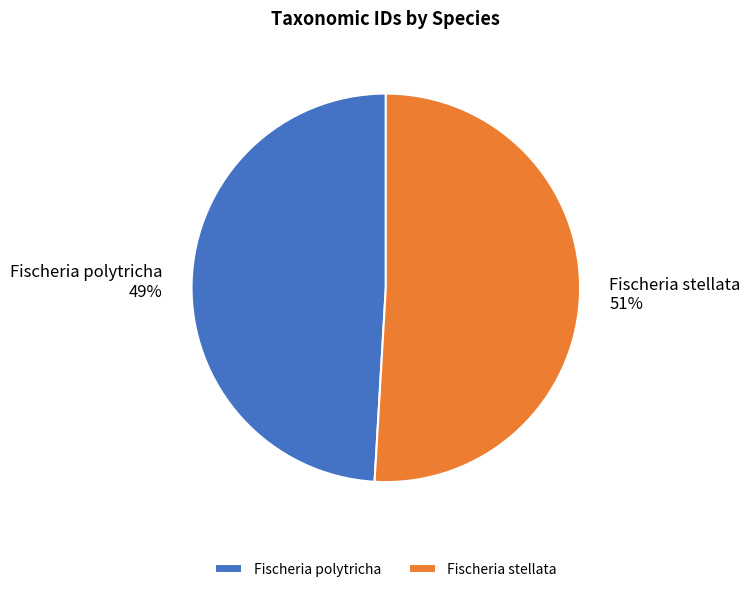

Do Fischeria polytricha and Fischeria stellata together represent more than half of the pie?

Yes